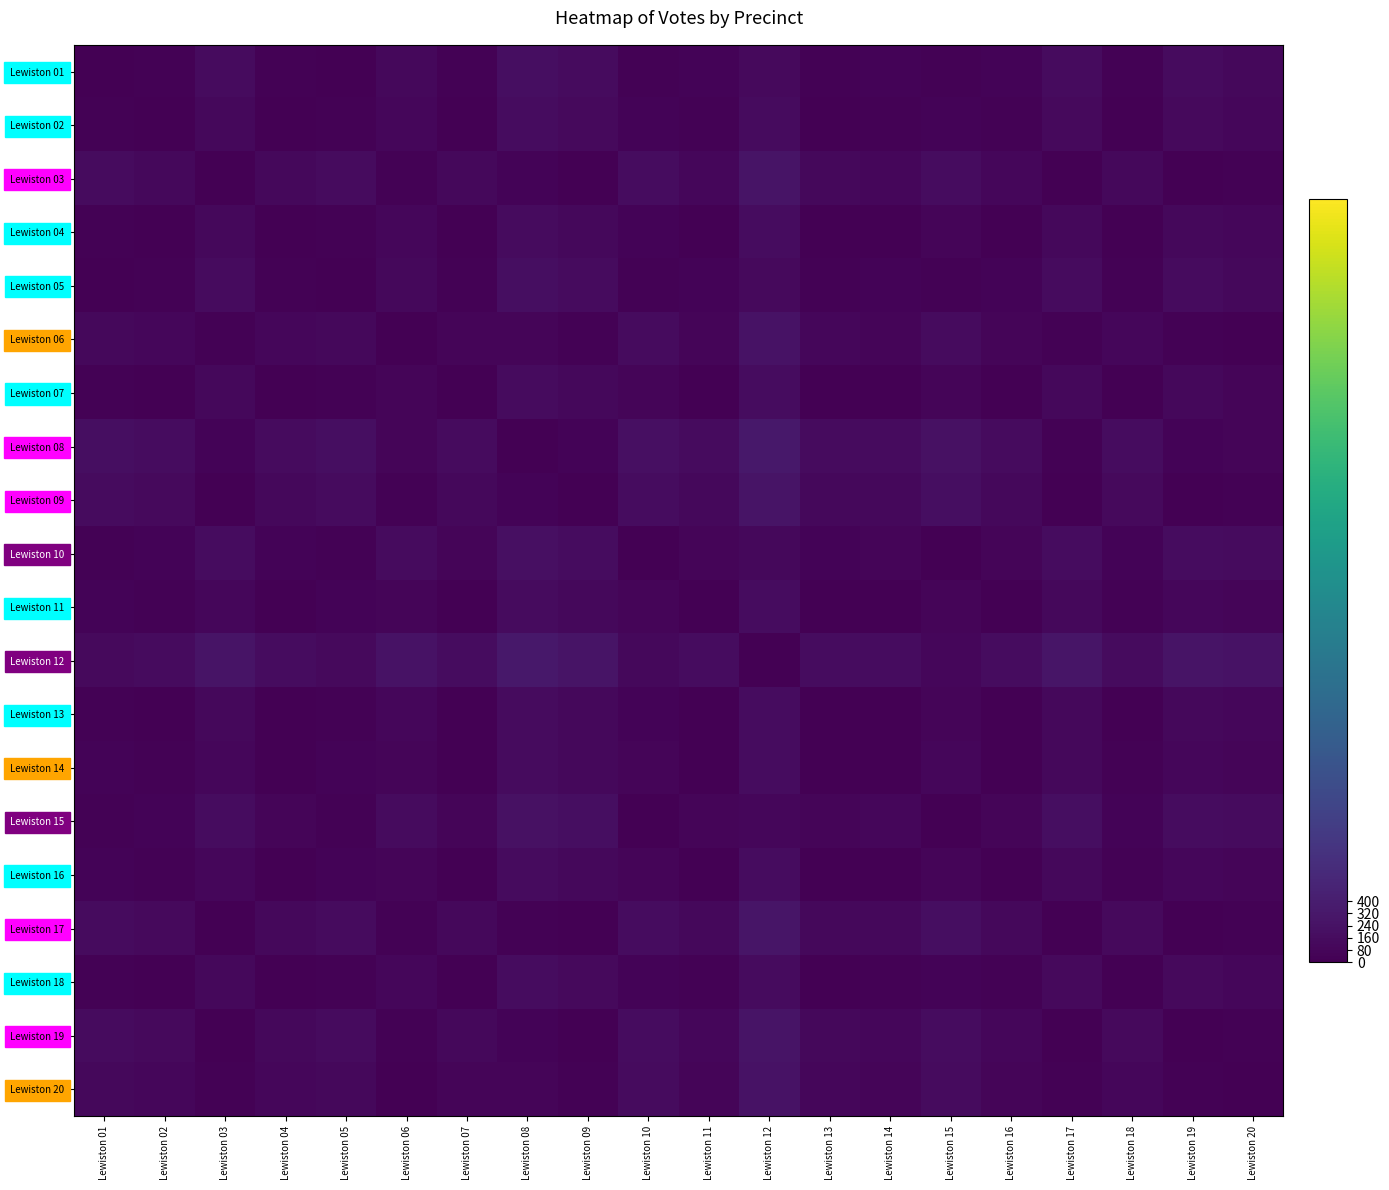

What is the average value of the Lewiston 16 series?

58